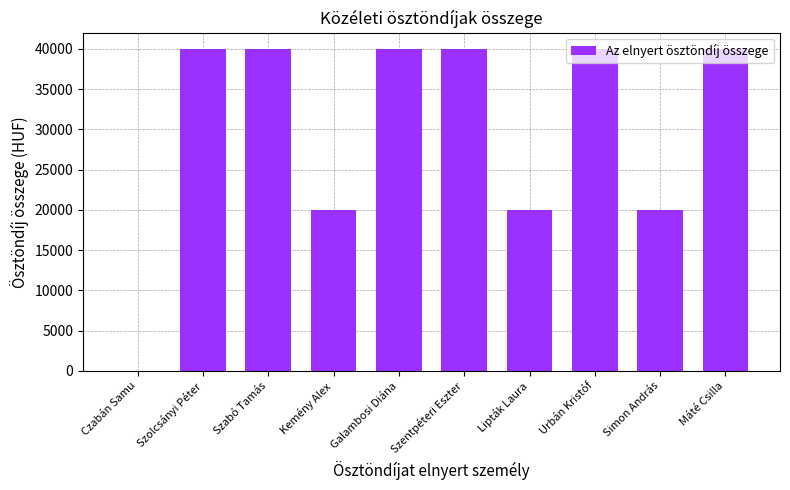

What is the sum of all values?

300001